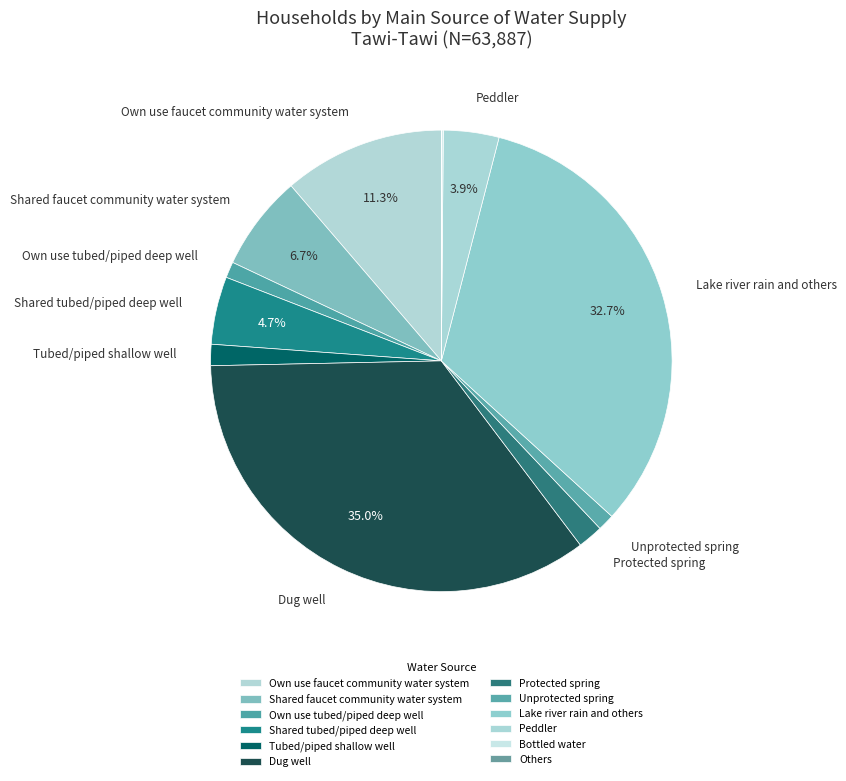

What is the smallest slice in the pie chart?

Others